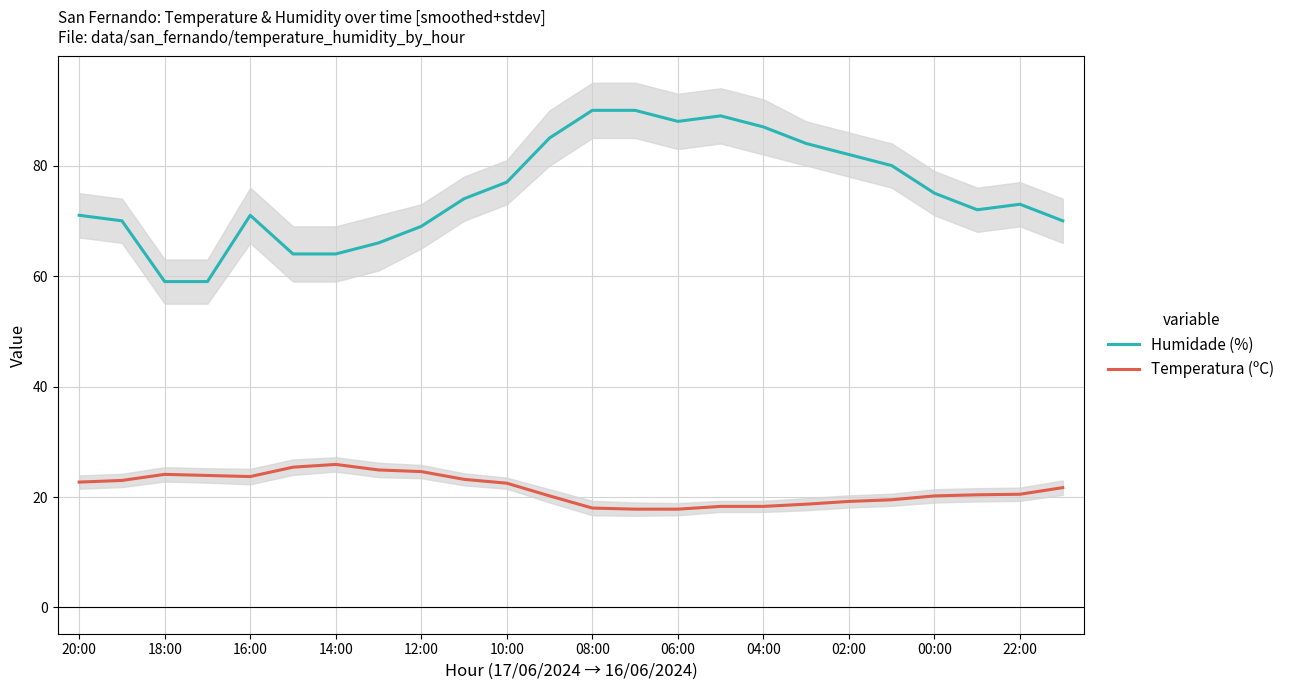

What is the minimum value for Temperatura (ºC)?

17.8